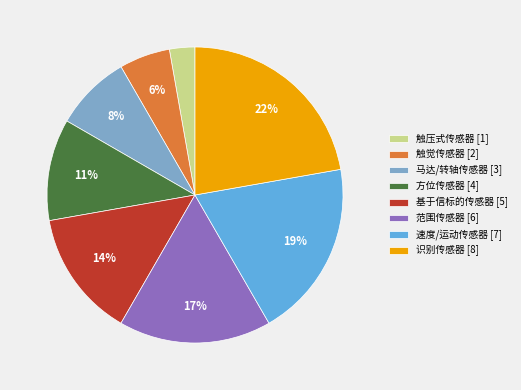

What percentage is the 方位传感器 slice, to the nearest percent?

11%